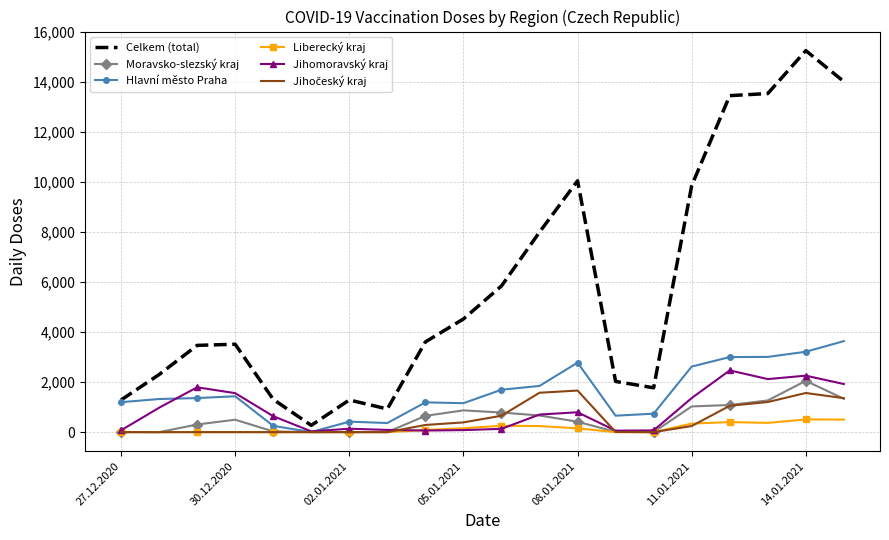

What is the maximum value for Liberecký kraj?

508